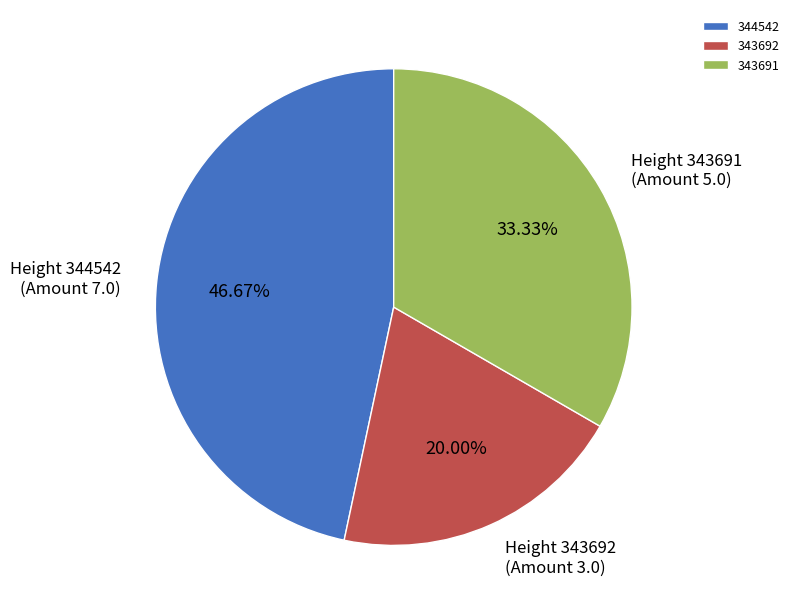

What percentage is NOT represented by 344542?

53.3%